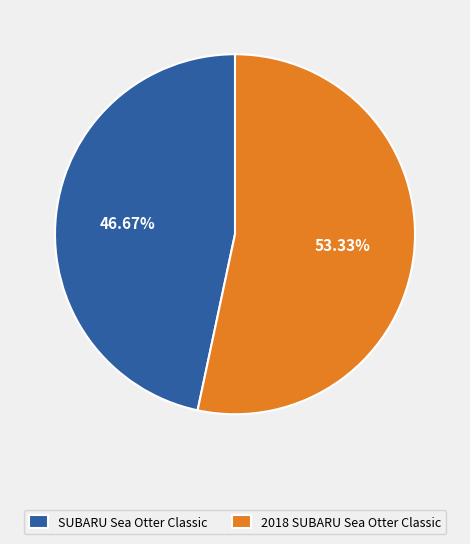

Is there a majority slice in this chart?

Yes